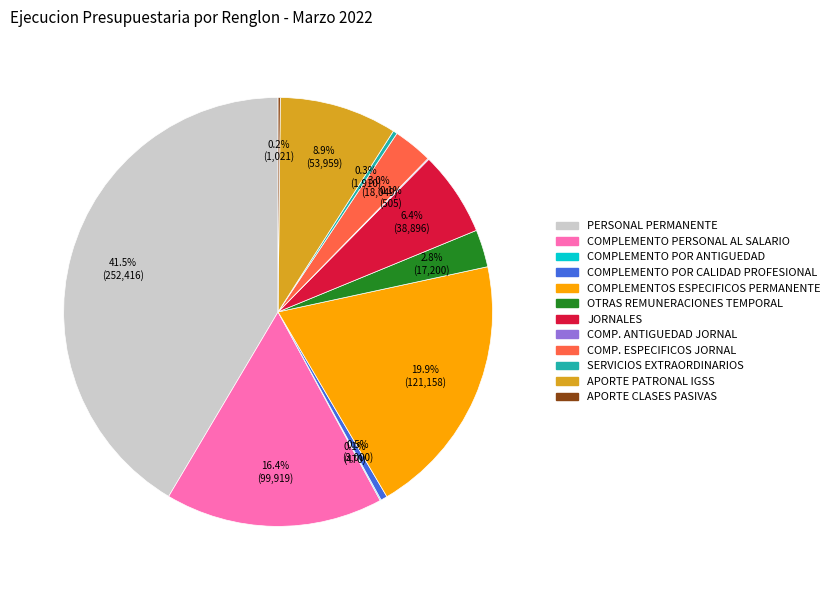

Which slice is the largest?

PERSONAL PERMANENTE